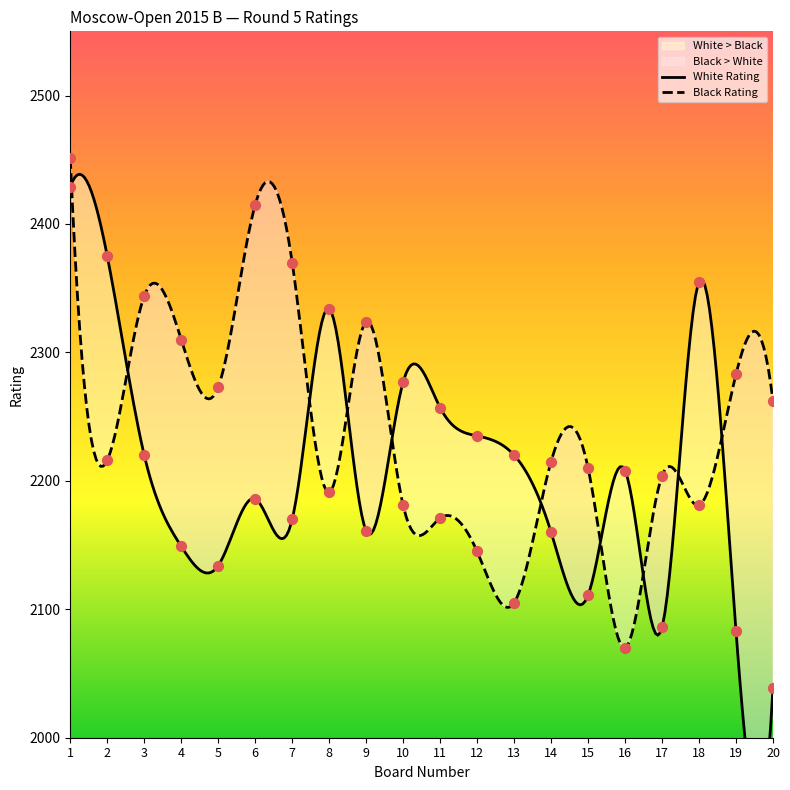

At how many categories does at least one series exceed 2439?

1